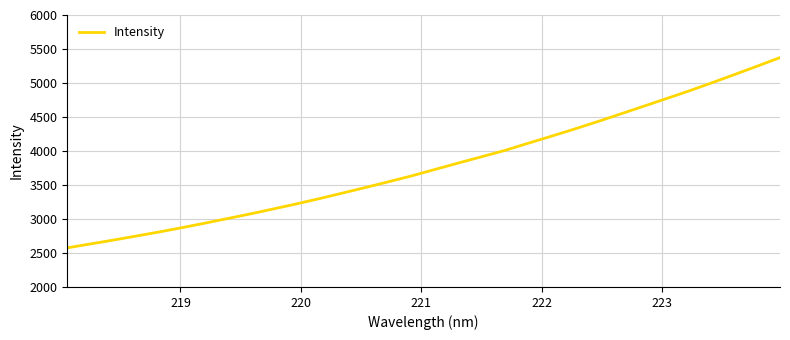

What is the minimum value shown in the chart?

2575.9